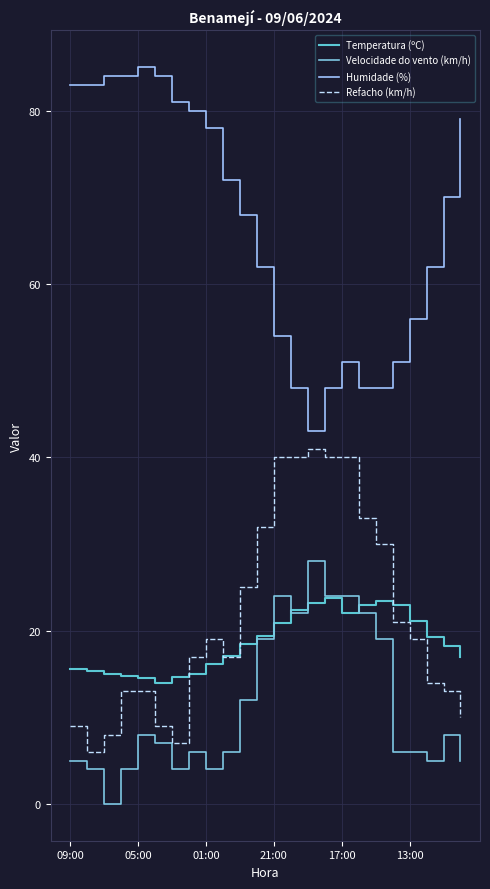

Is this an area chart (filled region under the line)?

No